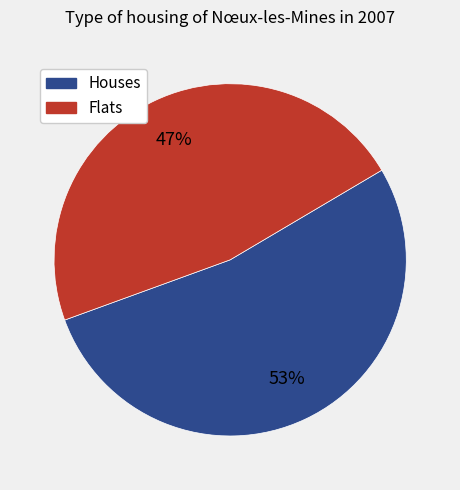

Does any single category account for the majority?

Yes